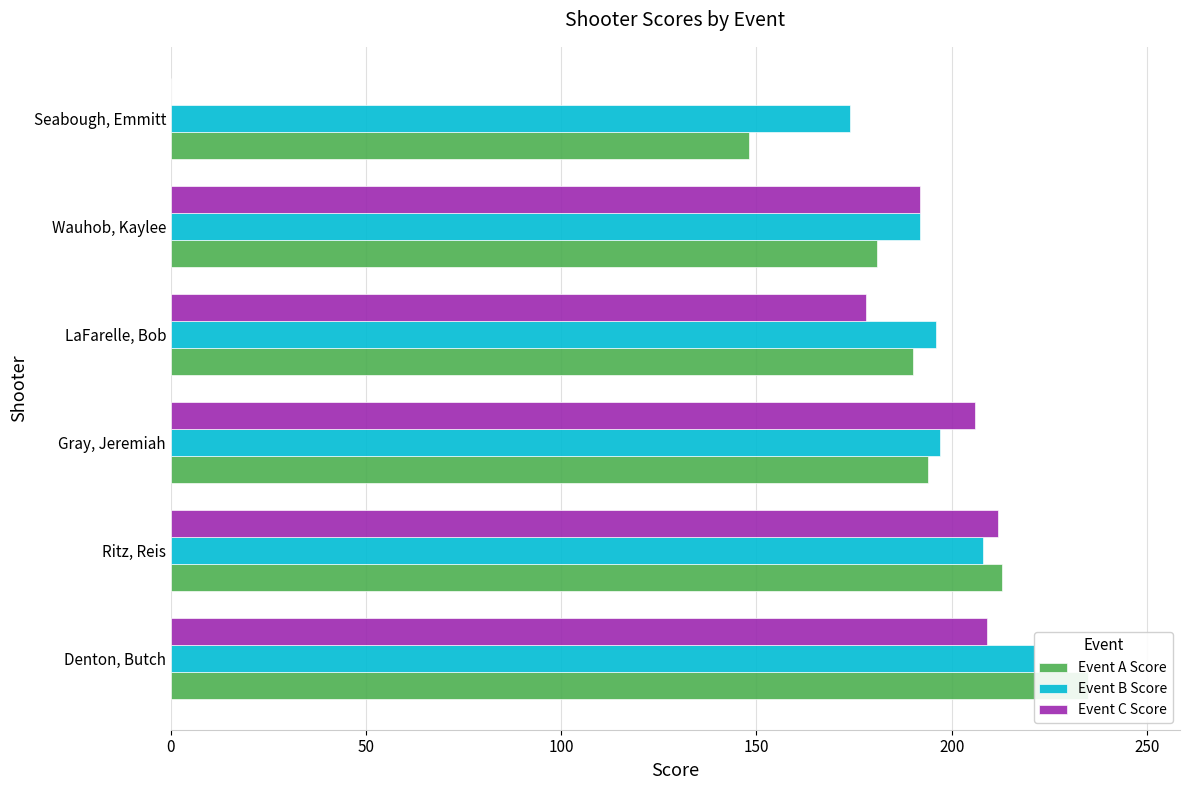

List the series in order of their peak value, highest first.

Event A Score, Event B Score, Event C Score